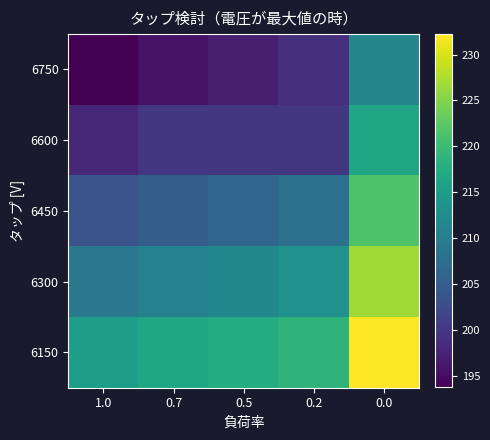

What is the total value across all series at 1.0?

1019.8